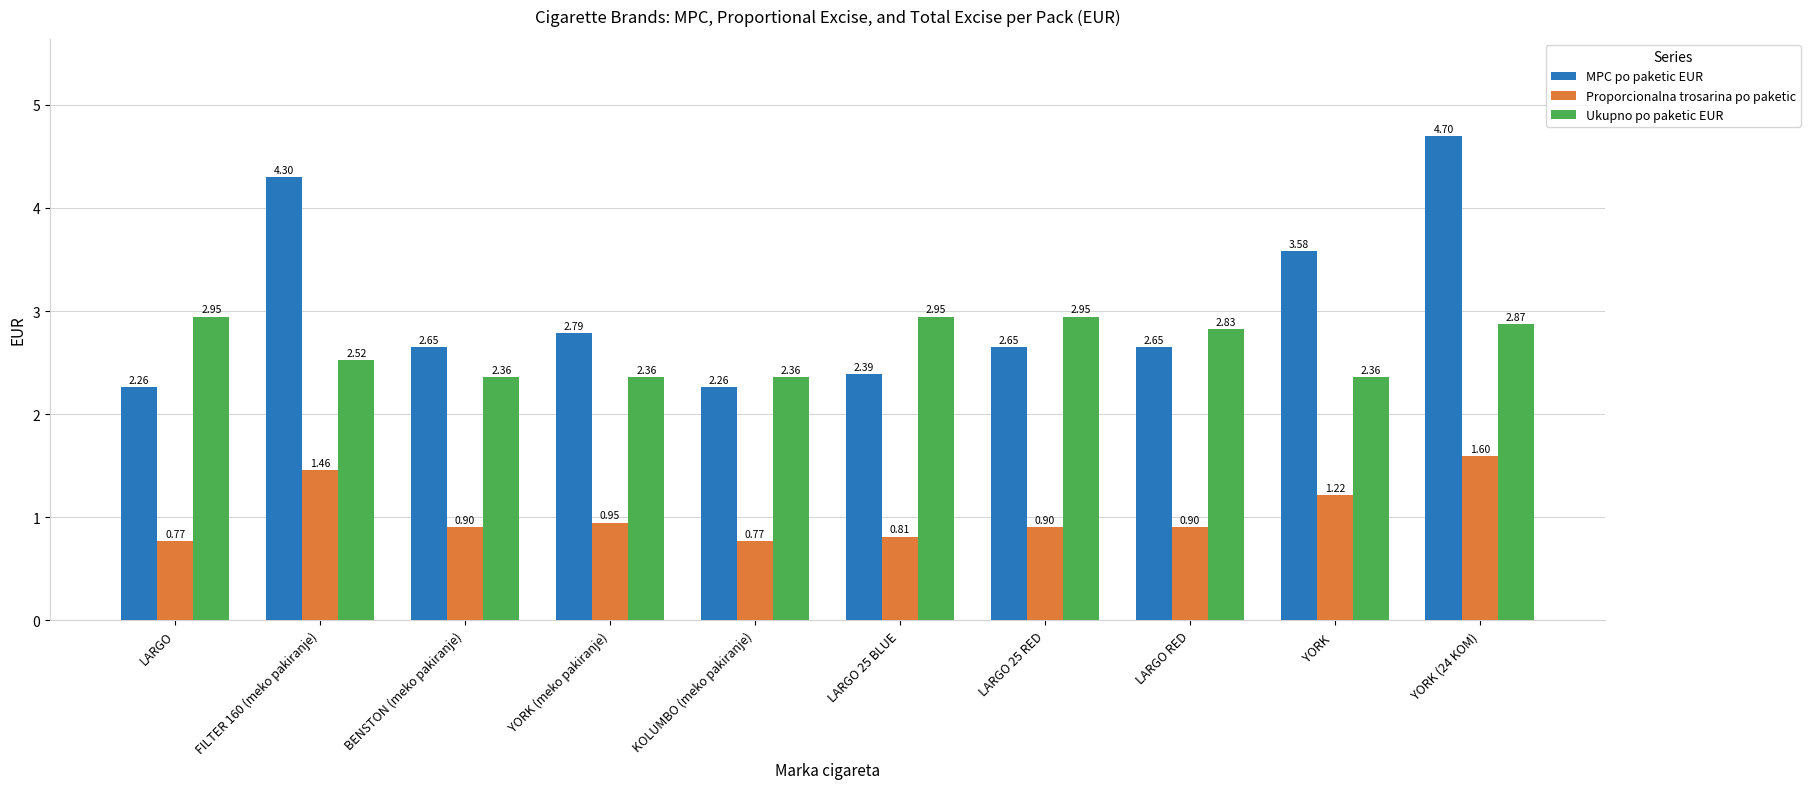

Rank the series by their maximum value, from lowest to highest.

Proporcionalna trosarina po paketic, Ukupno po paketic EUR, MPC po paketic EUR